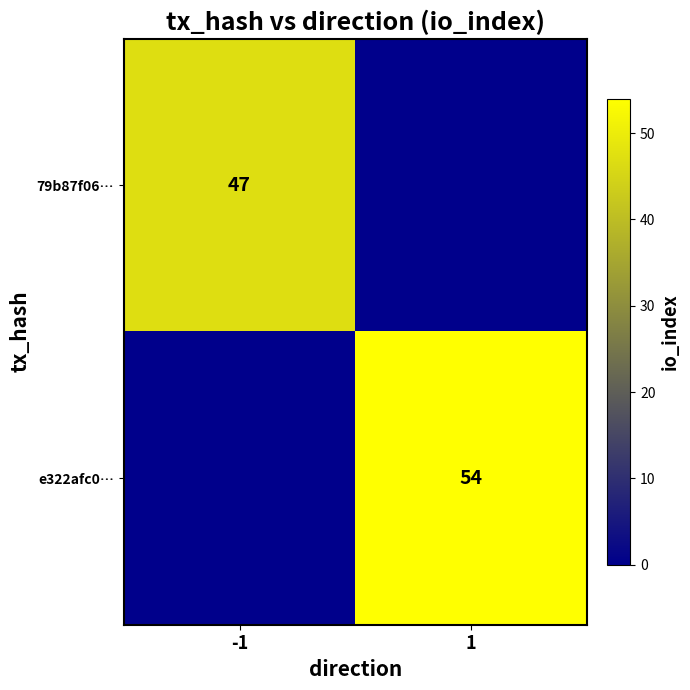

True or false: e322afc0… has a value of 54 at 1.

True